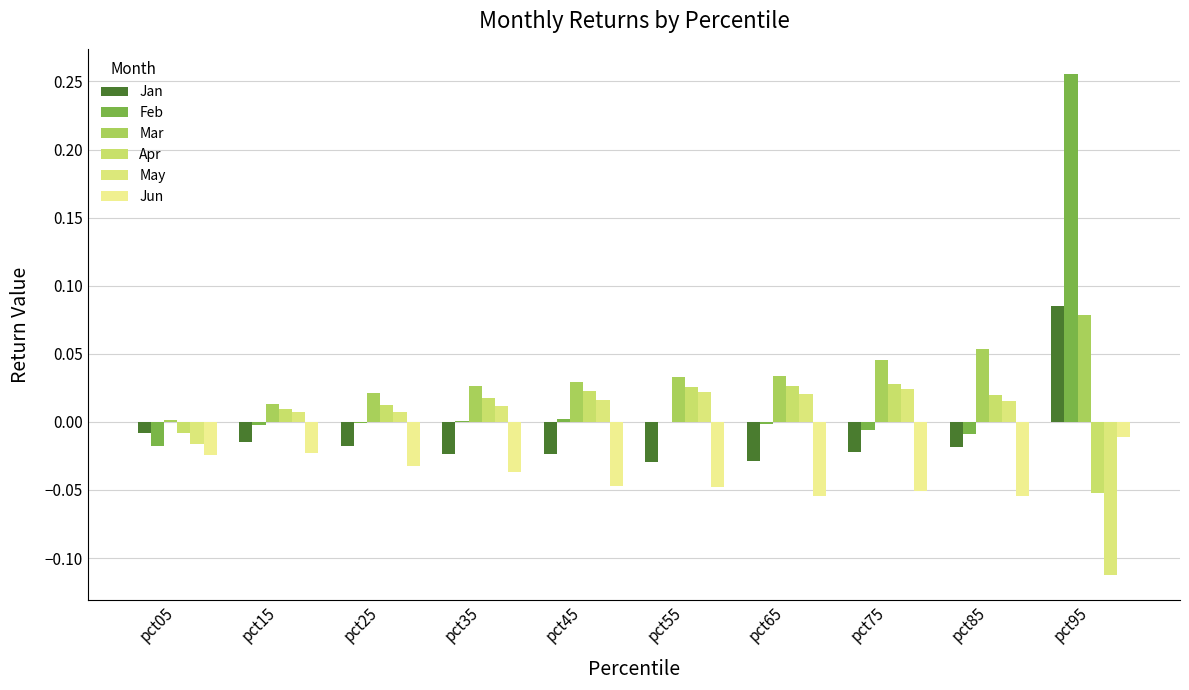

Between pct45 and pct25, which is larger?

pct25